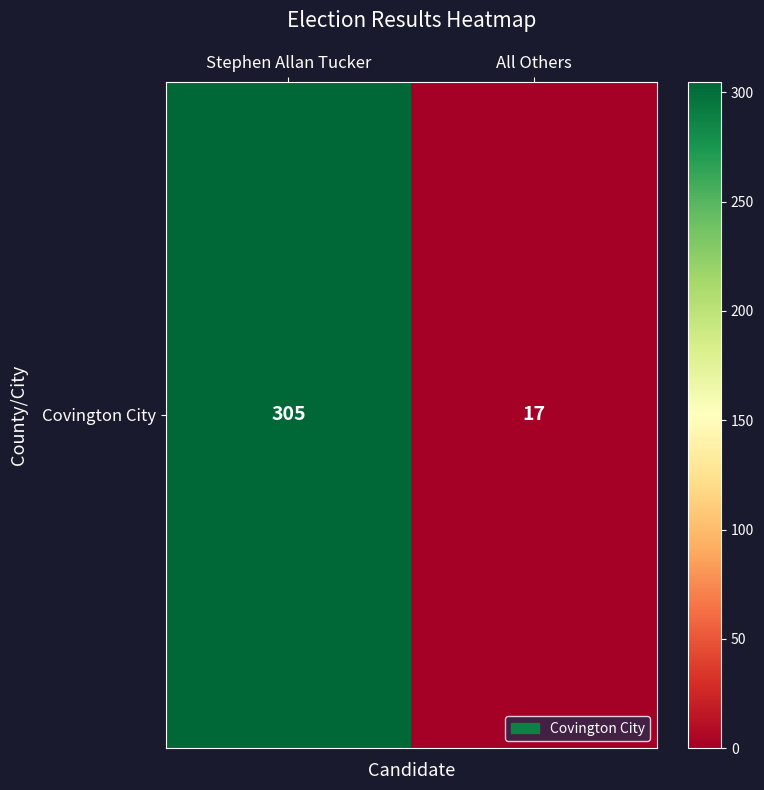

Which label corresponds to the smallest value in the chart?

All Others